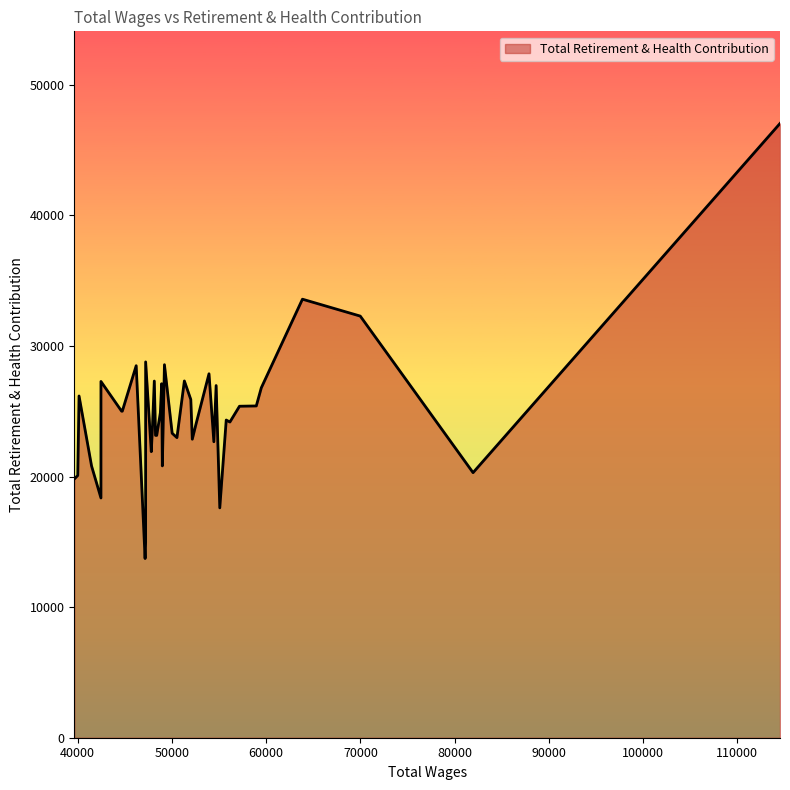

What is the difference between the maximum and minimum values?

33310